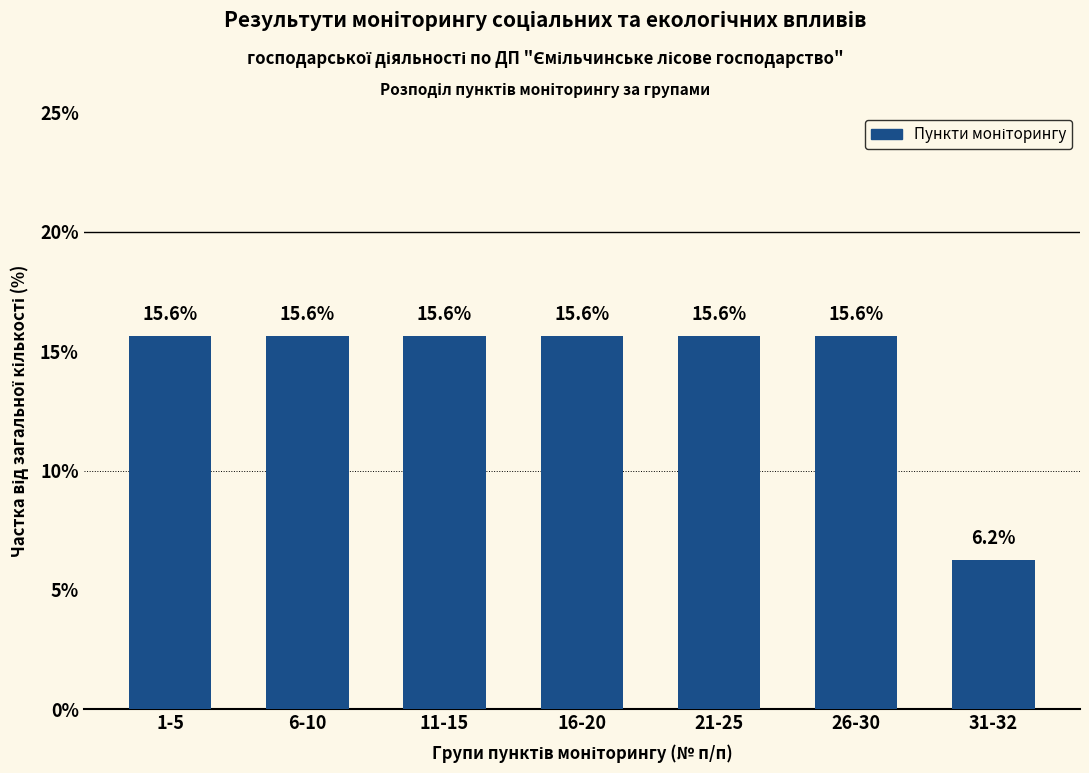

What is the value of the 4th bar from the left?

15.6